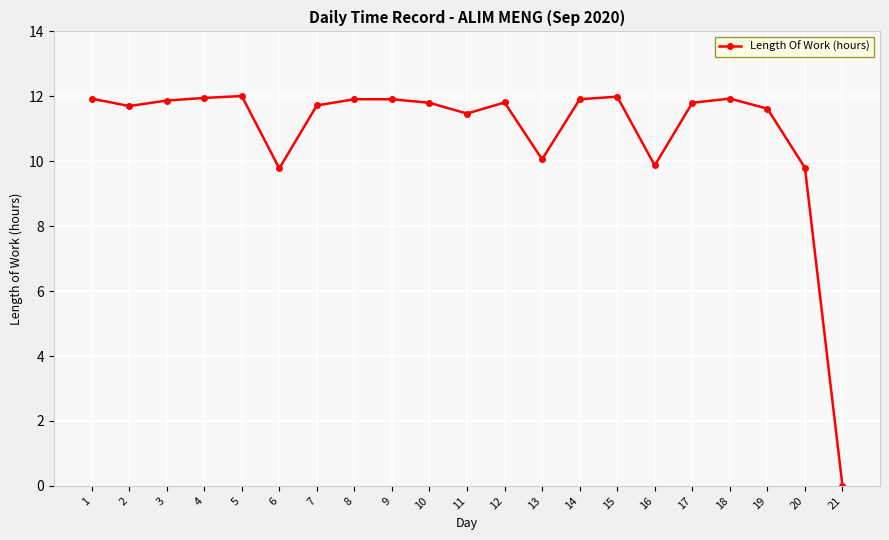

How many positive values are there?

20